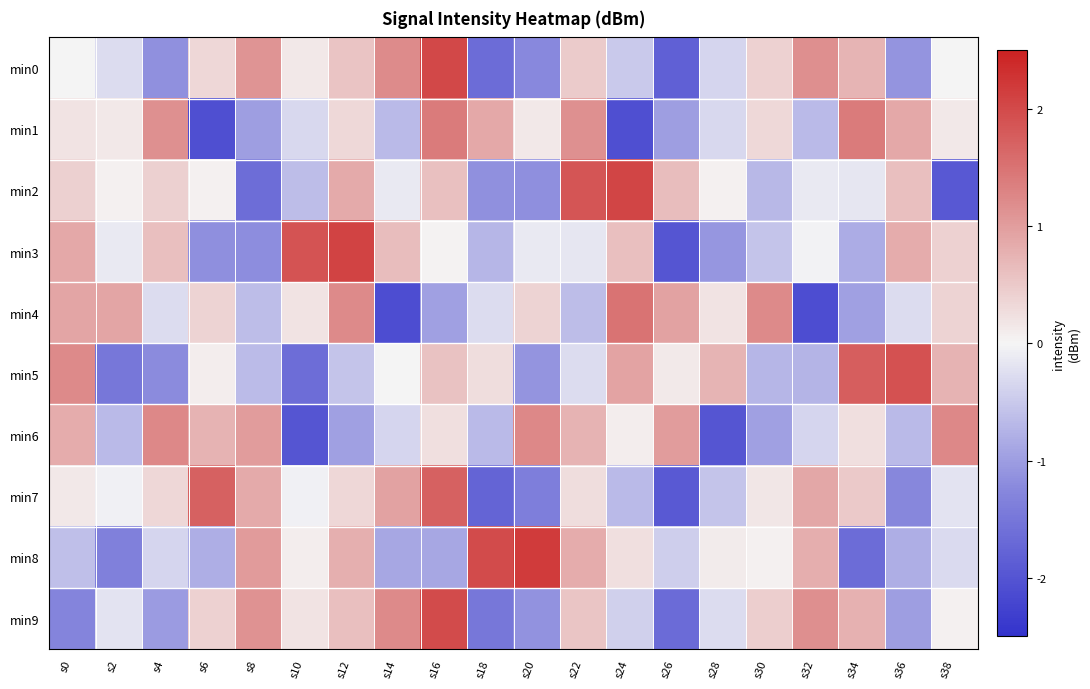

Reading right to left, extract all data points from this chart.

min0: s38=-0.0	s36=-1.1	s34=0.7	s32=1.2	s30=0.4	s28=-0.4	s26=-1.8	s24=-0.5	s22=0.5	s20=-1.2	s18=-1.6	s16=2.0	s14=1.2	s12=0.6	s10=0.2	s8=1.1	s6=0.4	s4=-1.1	s2=-0.3	s0=0.0
min1: s38=0.2	s36=0.9	s34=1.4	s32=-0.7	s30=0.3	s28=-0.3	s26=-1.0	s24=-2.1	s22=1.1	s20=0.2	s18=0.9	s16=1.4	s14=-0.7	s12=0.3	s10=-0.3	s8=-1.0	s6=-2.1	s4=1.1	s2=0.2	s0=0.2
min2: s38=-1.9	s36=0.6	s34=-0.2	s32=-0.1	s30=-0.7	s28=0.0	s26=0.6	s24=2.1	s22=1.9	s20=-1.2	s18=-1.1	s16=0.6	s14=-0.1	s12=0.9	s10=-0.6	s8=-1.6	s6=0.0	s4=0.4	s2=0.0	s0=0.4
min3: s38=0.4	s36=0.8	s34=-0.8	s32=-0.0	s30=-0.6	s28=-1.1	s26=-2.0	s24=0.6	s22=-0.2	s20=-0.1	s18=-0.7	s16=0.0	s14=0.6	s12=2.1	s10=1.9	s8=-1.2	s6=-1.2	s4=0.6	s2=-0.1	s0=0.9
min4: s38=0.4	s36=-0.3	s34=-1.0	s32=-2.1	s30=1.2	s28=0.2	s26=0.9	s24=1.5	s22=-0.6	s20=0.4	s18=-0.3	s16=-1.0	s14=-2.1	s12=1.2	s10=0.2	s8=-0.6	s6=0.4	s4=-0.3	s2=0.9	s0=0.9
min5: s38=0.8	s36=1.9	s34=1.8	s32=-0.7	s30=-0.7	s28=0.7	s26=0.1	s24=0.9	s22=-0.3	s20=-1.1	s18=0.3	s16=0.6	s14=0.0	s12=-0.5	s10=-1.6	s8=-0.7	s6=0.1	s4=-1.2	s2=-1.5	s0=1.2
min6: s38=1.2	s36=-0.7	s34=0.2	s32=-0.4	s30=-1.0	s28=-2.0	s26=1.0	s24=0.1	s22=0.8	s20=1.2	s18=-0.7	s16=0.2	s14=-0.4	s12=-1.0	s10=-2.0	s8=1.0	s6=0.8	s4=1.2	s2=-0.7	s0=0.8
min7: s38=-0.2	s36=-1.3	s34=0.5	s32=0.9	s30=0.2	s28=-0.5	s26=-1.9	s24=-0.7	s22=0.3	s20=-1.4	s18=-1.8	s16=1.7	s14=0.9	s12=0.3	s10=-0.1	s8=0.8	s6=1.7	s4=0.3	s2=-0.1	s0=0.1
min8: s38=-0.3	s36=-0.8	s34=-1.6	s32=0.8	s30=0.1	s28=0.1	s26=-0.4	s24=0.3	s22=0.8	s20=2.2	s18=2.0	s16=-0.9	s14=-0.9	s12=0.8	s10=0.1	s8=1.0	s6=-0.8	s4=-0.4	s2=-1.4	s0=-0.6
min9: s38=0.1	s36=-1.0	s34=0.8	s32=1.2	s30=0.4	s28=-0.3	s26=-1.7	s24=-0.4	s22=0.5	s20=-1.1	s18=-1.5	s16=2.0	s14=1.2	s12=0.6	s10=0.2	s8=1.1	s6=0.4	s4=-1.0	s2=-0.2	s0=-1.3